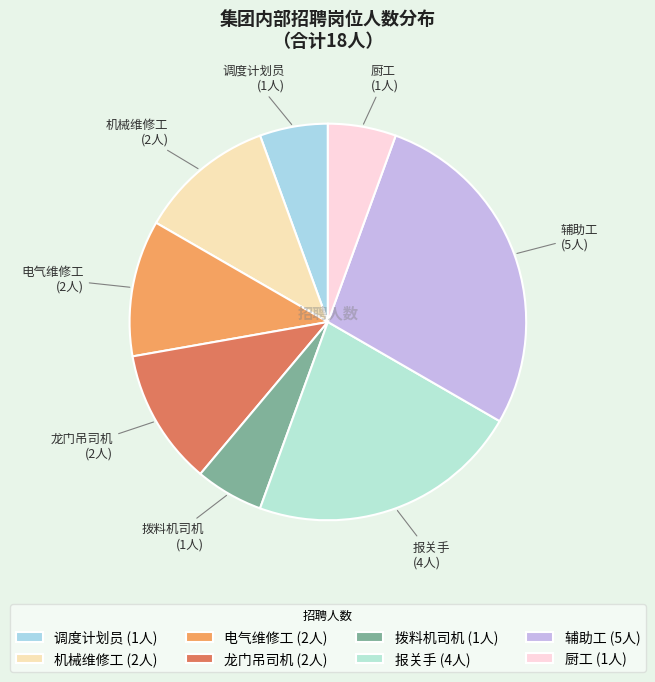

How many slices are in this pie chart?

8